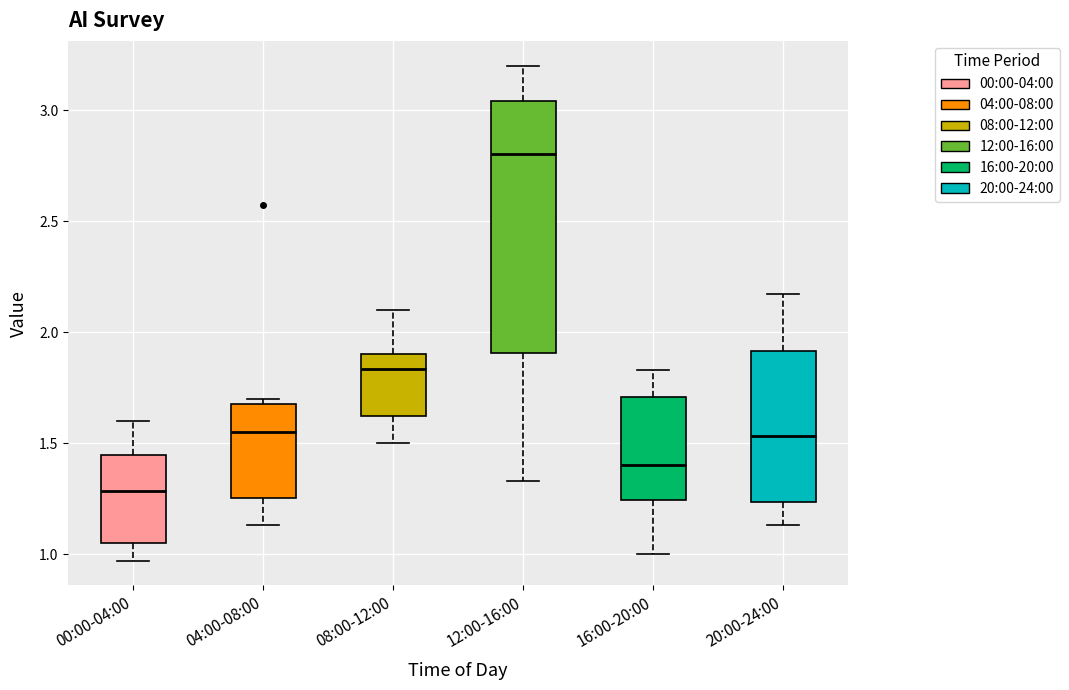

Where does the median line of the box for 20:00-24:00 sit on the y-axis? The values are not printed on the chart, so give them approximately, as read against the axis.

1.55